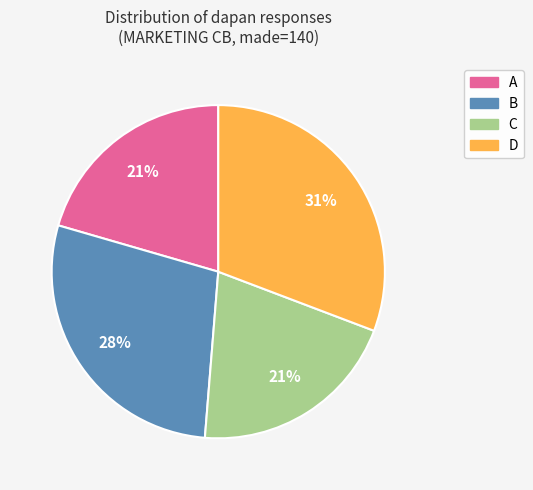

Between B and D, which is larger?

D